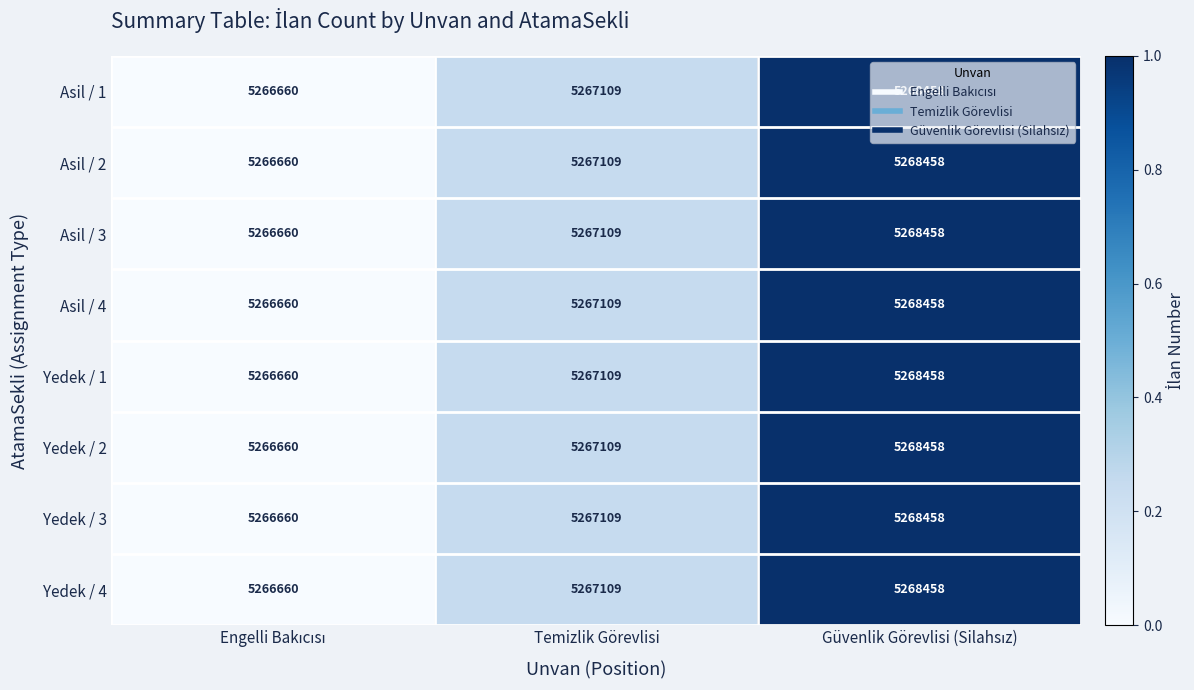

What is the total value across all series at Temizlik Görevlisi?

42136872